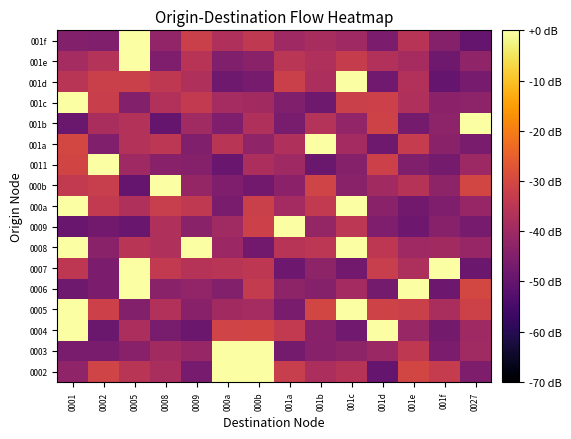

Reading right to left, transcribe all the data shown in this chart.

0002: 0027=-45.8	001f=-33.4	001e=-30.6	001d=-49.6	001c=-35.8	001b=-38.0	001a=-32.7	000b=0.0	000a=0.0	0009=-46.9	0008=-38.0	0005=-35.4	0002=-31.0	0001=-42.5
0003: 0027=-39.7	001f=-46.0	001e=-34.3	001d=-40.9	001c=-42.7	001b=-44.2	001a=-47.2	000b=0.0	000a=0.0	0009=-41.4	0008=-39.5	0005=-43.9	0002=-46.3	0001=-46.4
0004: 0027=-40.1	001f=-47.6	001e=-41.2	001d=0.0	001c=-48.0	001b=-43.9	001a=-33.8	000b=-30.7	000a=-31.0	0009=-48.7	0008=-46.6	0005=-37.8	0002=-49.1	0001=0.0
0005: 0027=-31.6	001f=-38.0	001e=-32.1	001d=-31.2	001c=0.0	001b=-30.6	001a=-46.3	000b=-39.1	000a=-39.6	0009=-43.8	0008=-36.7	0005=-44.8	0002=-31.8	0001=0.0
0006: 0027=-30.3	001f=-48.5	001e=0.0	001d=-47.2	001c=-39.1	001b=-44.4	001a=-42.9	000b=-33.4	000a=-44.6	0009=-42.2	0008=-43.5	0005=0.0	0002=-46.1	0001=-48.2
0007: 0027=-48.7	001f=0.0	001e=-37.5	001d=-32.7	001c=-47.7	001b=-42.8	001a=-48.5	000b=-34.6	000a=-35.4	0009=-35.9	0008=-33.7	0005=0.0	0002=-46.0	0001=-34.6
0008: 0027=-41.4	001f=-39.5	001e=-40.1	001d=-34.6	001c=0.0	001b=-34.8	001a=-35.7	000b=-47.6	000a=-40.6	0009=0.0	0008=-37.2	0005=-35.4	0002=-43.5	0001=0.0
0009: 0027=-46.8	001f=-44.2	001e=-48.5	001d=-45.4	001c=-34.9	001b=-41.8	001a=0.0	000b=-31.8	000a=-39.8	0009=-43.7	0008=-37.3	0005=-49.4	0002=-47.8	0001=-49.5
000a: 0027=-41.5	001f=-45.4	001e=-47.8	001d=-43.6	001c=0.0	001b=-33.9	001a=-39.2	000b=-32.1	000a=-46.3	0009=-33.9	0008=-32.6	0005=-37.3	0002=-33.8	0001=0.0
000b: 0027=-30.6	001f=-42.7	001e=-35.9	001d=-39.6	001c=-43.5	001b=-31.1	001a=-43.2	000b=-47.6	000a=-45.6	0009=-41.7	0008=0.0	0005=-49.9	0002=-32.8	0001=-33.6
0011: 0027=-40.2	001f=-47.1	001e=-45.2	001d=-31.8	001c=-44.4	001b=-49.0	001a=-39.9	000b=-37.8	000a=-49.3	0009=-44.3	0008=-44.0	0005=-40.1	0002=0.0	0001=-30.8
001a: 0027=-46.3	001f=-43.6	001e=-33.3	001d=-48.2	001c=-39.3	001b=0.0	001a=-37.4	000b=-42.6	000a=-35.4	0009=-45.2	0008=-34.8	0005=-36.6	0002=-45.2	0001=-30.3
001b: 0027=0.0	001f=-43.2	001e=-47.2	001d=-31.3	001c=-42.3	001b=-36.2	001a=-46.5	000b=-37.1	000a=-45.5	0009=-39.8	0008=-49.7	0005=-36.4	0002=-38.2	0001=-49.2
001c: 0027=-43.0	001f=-43.2	001e=-37.3	001d=-32.0	001c=-32.1	001b=-48.1	001a=-45.2	000b=-39.4	000a=-38.9	0009=-33.7	0008=-36.8	0005=-44.8	0002=-32.5	0001=0.0
001d: 0027=-46.8	001f=-49.9	001e=-36.7	001d=-48.0	001c=0.0	001b=-37.9	001a=-32.0	000b=-46.8	000a=-48.3	0009=-37.2	0008=-34.4	0005=-32.3	0002=-32.1	0001=-35.5
001e: 0027=-42.6	001f=-48.1	001e=-38.6	001d=-36.8	001c=-33.0	001b=-37.0	001a=-35.1	000b=-43.5	000a=-45.3	0009=-35.8	0008=-45.5	0005=0.0	0002=-36.2	0001=-39.0
001f: 0027=-49.5	001f=-44.4	001e=-35.6	001d=-46.1	001c=-40.1	001b=-38.5	001a=-39.9	000b=-34.1	000a=-37.4	0009=-32.2	0008=-42.1	0005=0.0	0002=-45.1	0001=-44.7